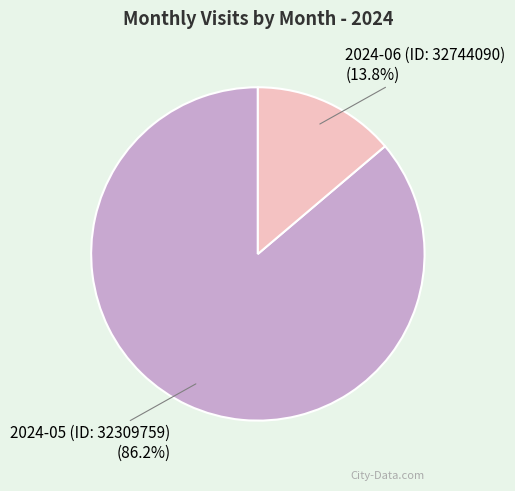

To the nearest percent, what is the difference between the largest and smallest slice percentages?

72%